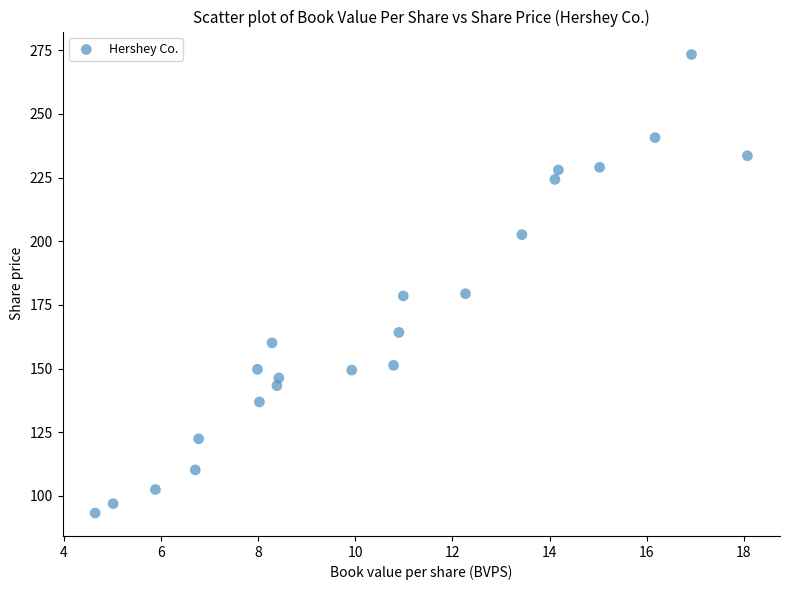

What is the range of X values (max minus min)?

13.4